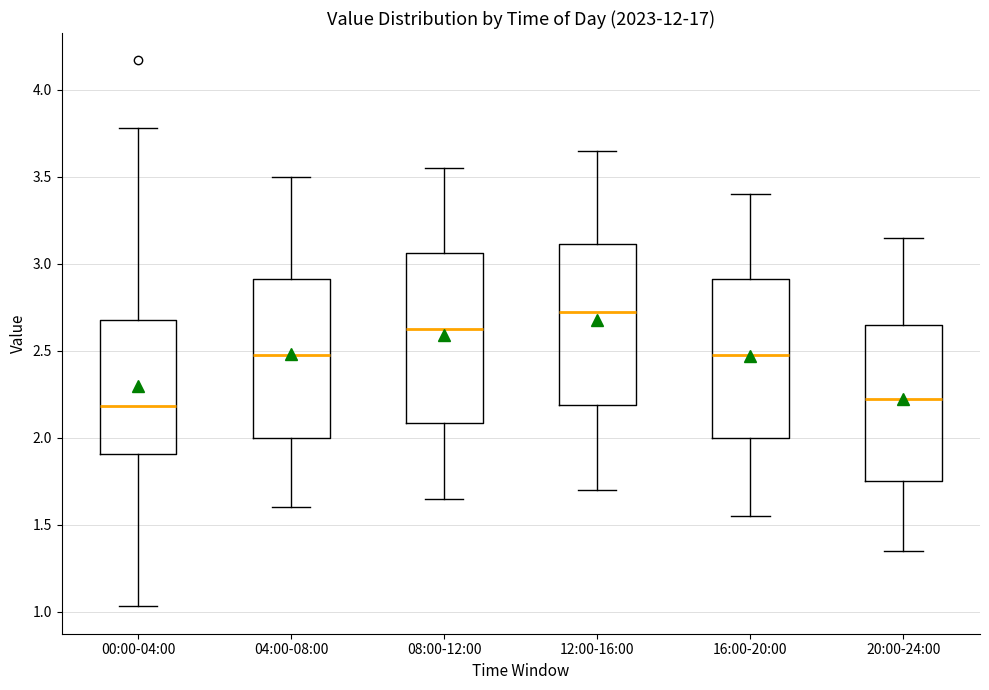

Where does the lower whisker of the box for 00:00-04:00 end on the y-axis? The values are not printed on the chart, so give them approximately, as read against the axis.

1.05